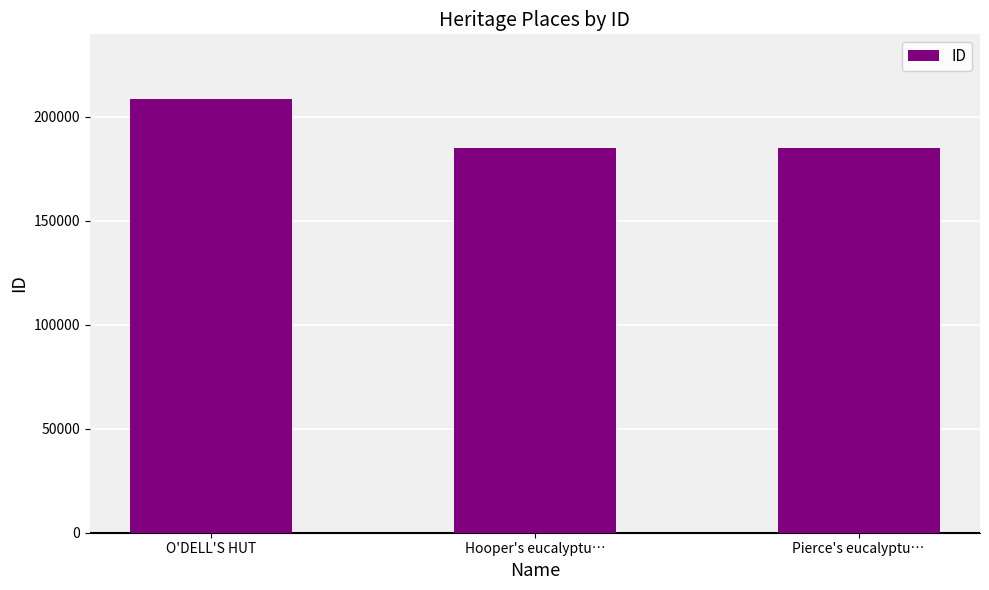

The chart shows a value of 184952 at Pierce's eucalyptu…. True or false?

True